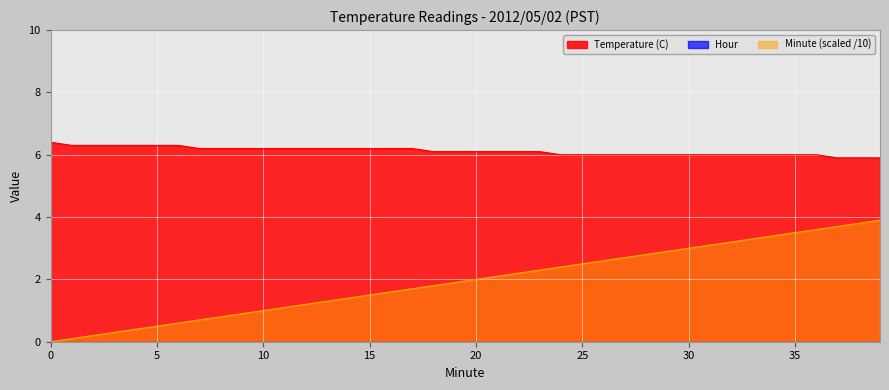

What is the sum of all Temperature (C) values?

244.7